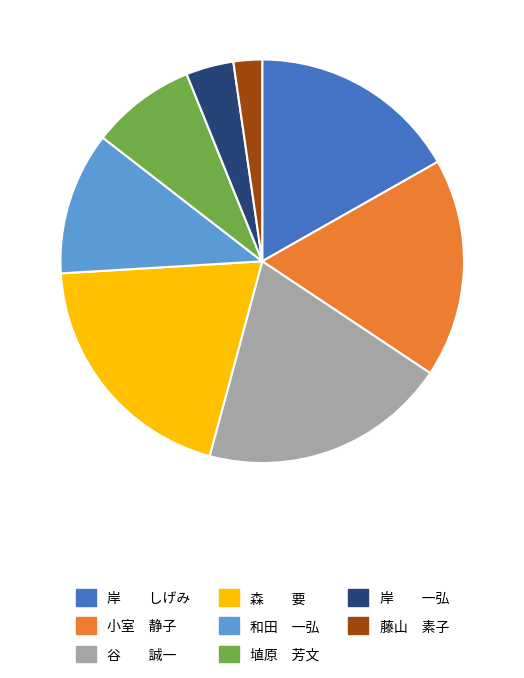

Is there a majority slice in this chart?

No